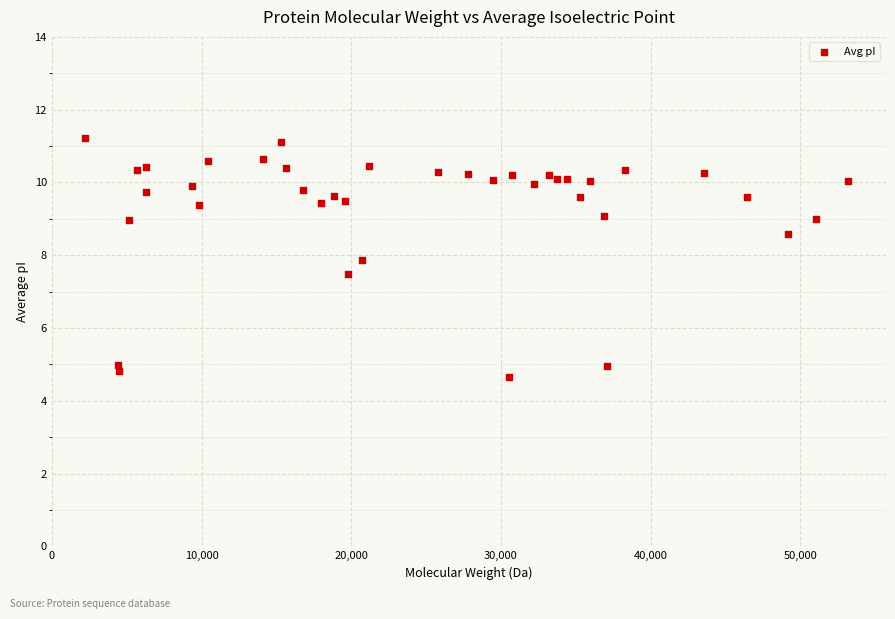

What Y value in the scatter plot is closest to 7?

7.5